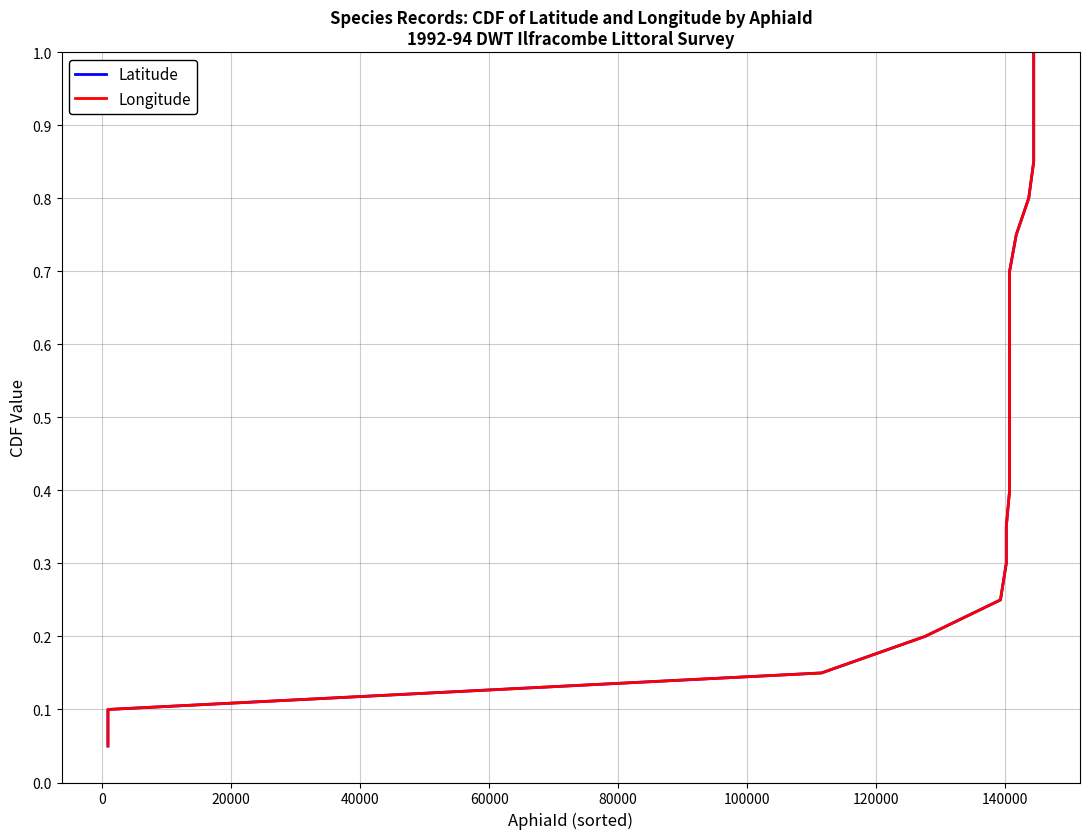

Rank the series by their maximum value, from lowest to highest.

Latitude, Longitude